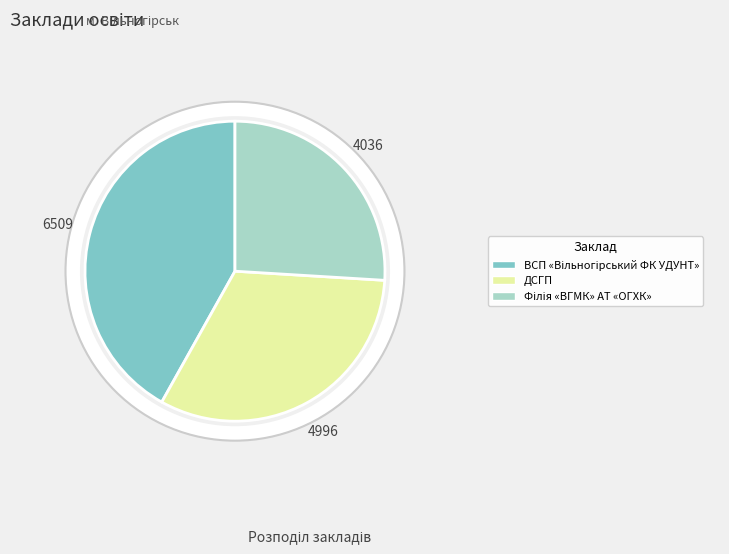

Is there any slice that represents more than half of the pie?

No